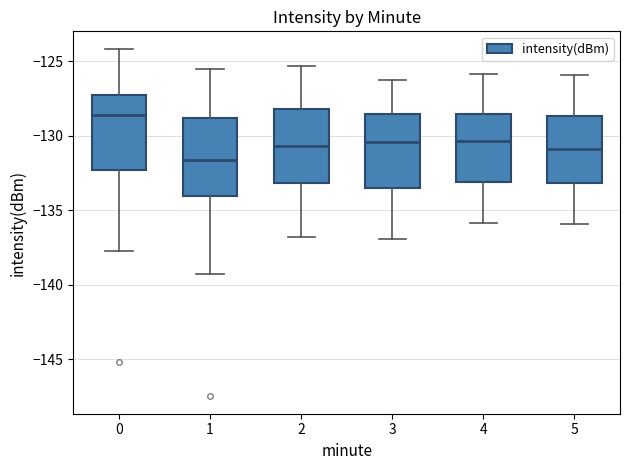

Reading left to right, transcribe this box plot: for each box, give where its median line is, the range the box spans, and where its two whiskers end, as read against the y-axis. The values are not printed on the chart, so give them approximately, as read against the axis.

0: median -128.5, box -132.5 to -127.0, whiskers -137.5 to -124.0
1: median -131.5, box -134.0 to -129.0, whiskers -139.5 to -125.5
2: median -130.5, box -133.0 to -128.0, whiskers -137.0 to -125.5
3: median -130.5, box -133.5 to -128.5, whiskers -137.0 to -126.0
4: median -130.5, box -133.0 to -128.5, whiskers -136.0 to -126.0
5: median -131.0, box -133.0 to -128.5, whiskers -136.0 to -126.0